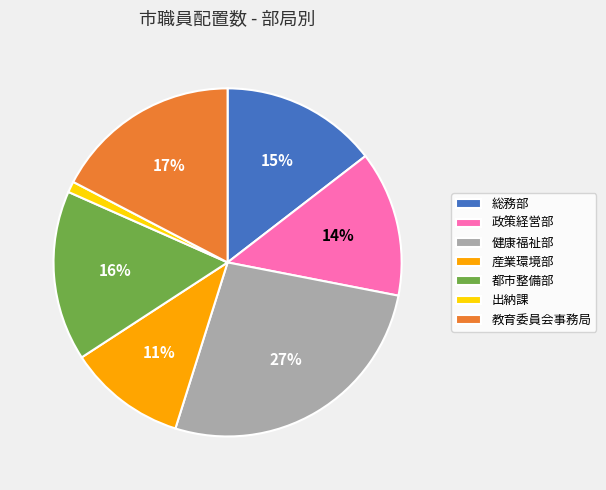

Between 健康福祉部 and 政策経営部, which is larger?

健康福祉部